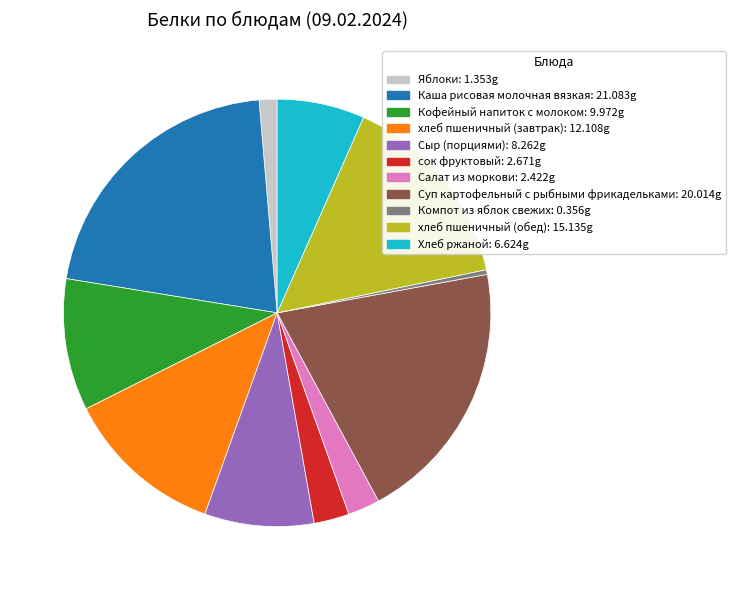

Is it true that сок фруктовый is 18% of the pie?

False